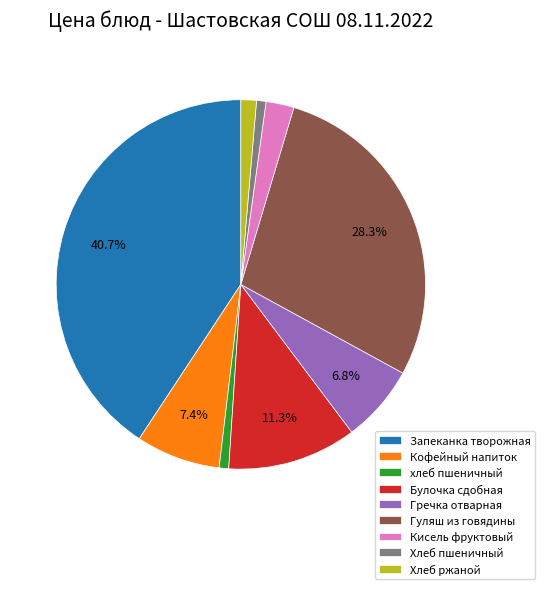

Does any single category account for the majority?

No